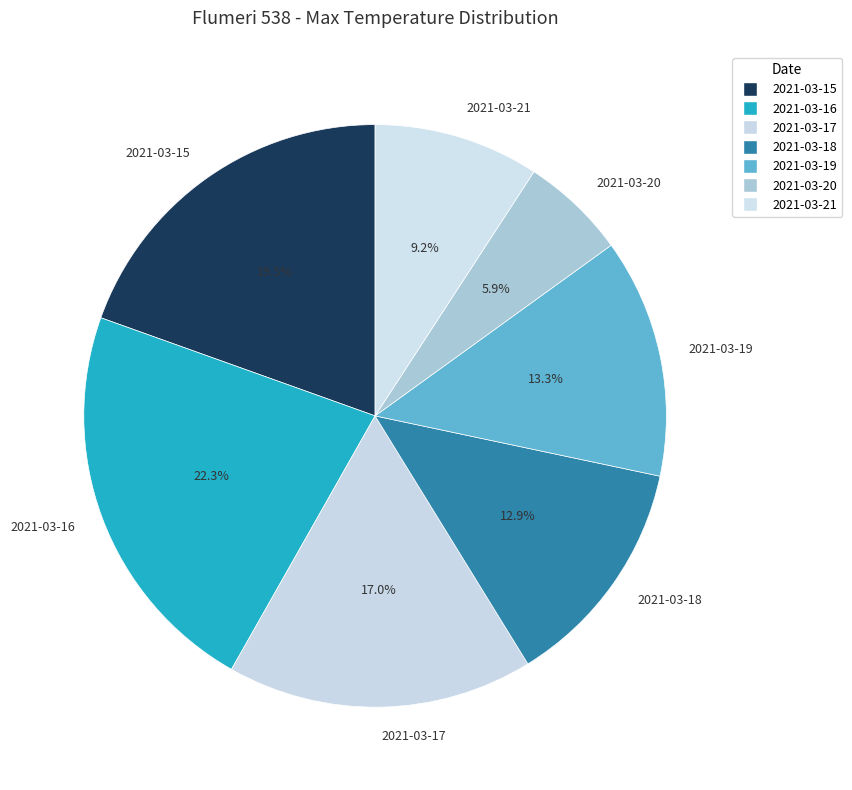

Between 2021-03-15 and 2021-03-18, which is larger?

2021-03-15